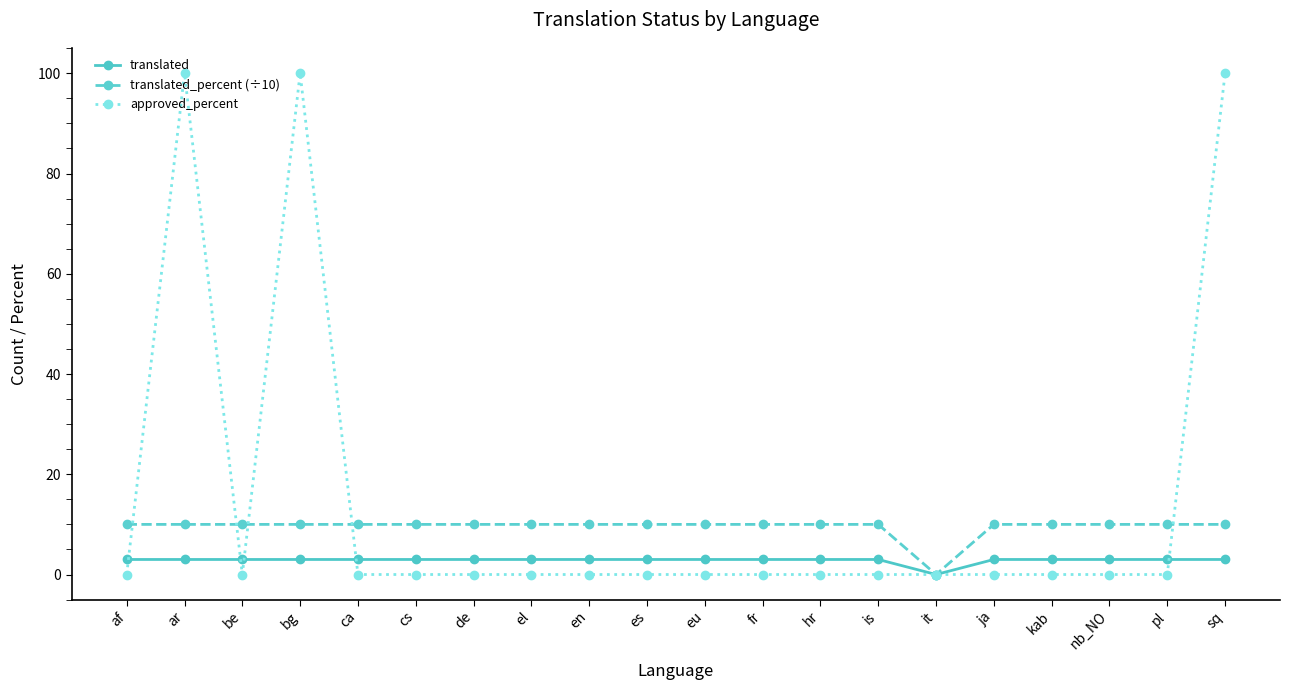

What is the greatest value displayed?

100